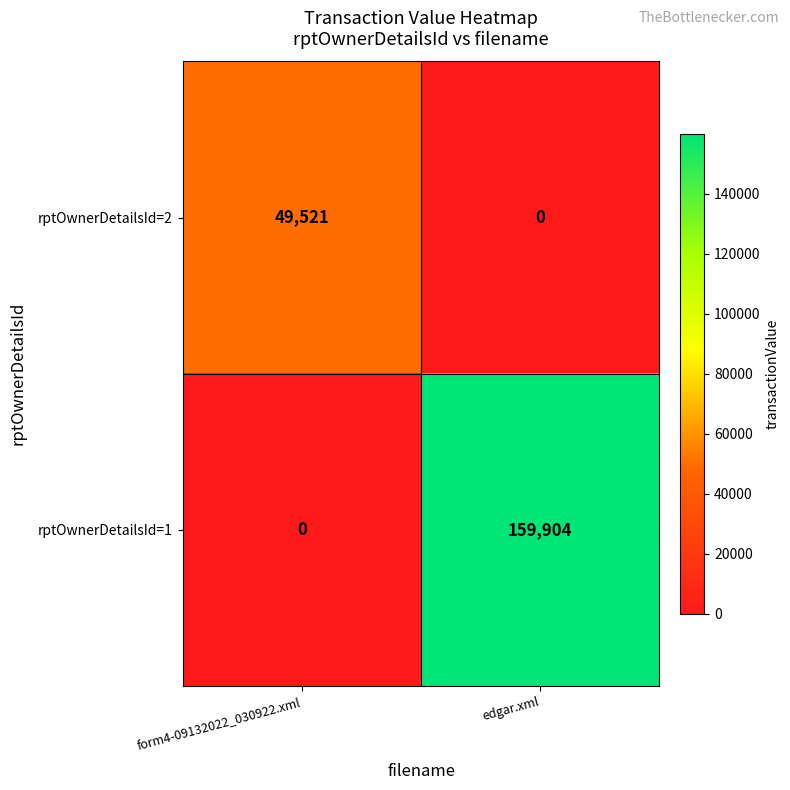

How many values in the rptOwnerDetailsId=1 series are below 159904?

1